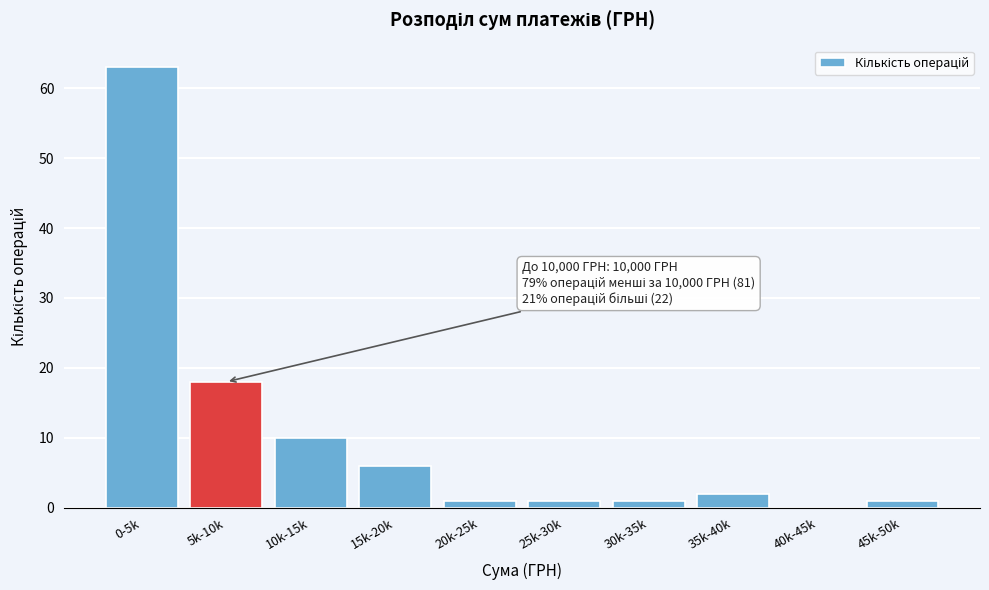

Reading right to left, extract all data points from this chart.

45k-50k=1	40k-45k=0	35k-40k=2	30k-35k=1	25k-30k=1	20k-25k=1	15k-20k=6	10k-15k=10	5k-10k=18	0-5k=63